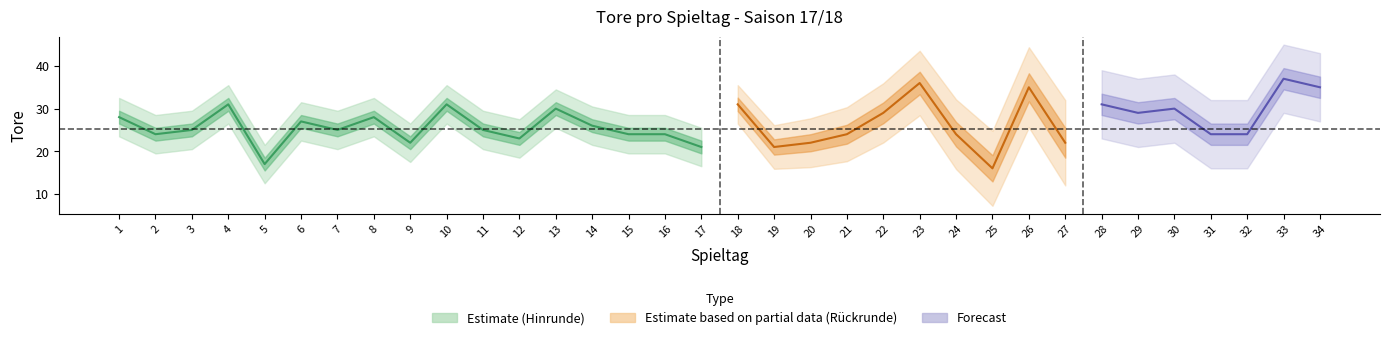

Rank the categories by value from highest to lowest.

33, 23, 26, 34, 4, 10, 18, 28, 13, 30, 22, 29, 1, 8, 6, 14, 3, 7, 11, 2, 15, 16, 21, 24, 31, 32, 12, 9, 20, 27, 17, 19, 5, 25